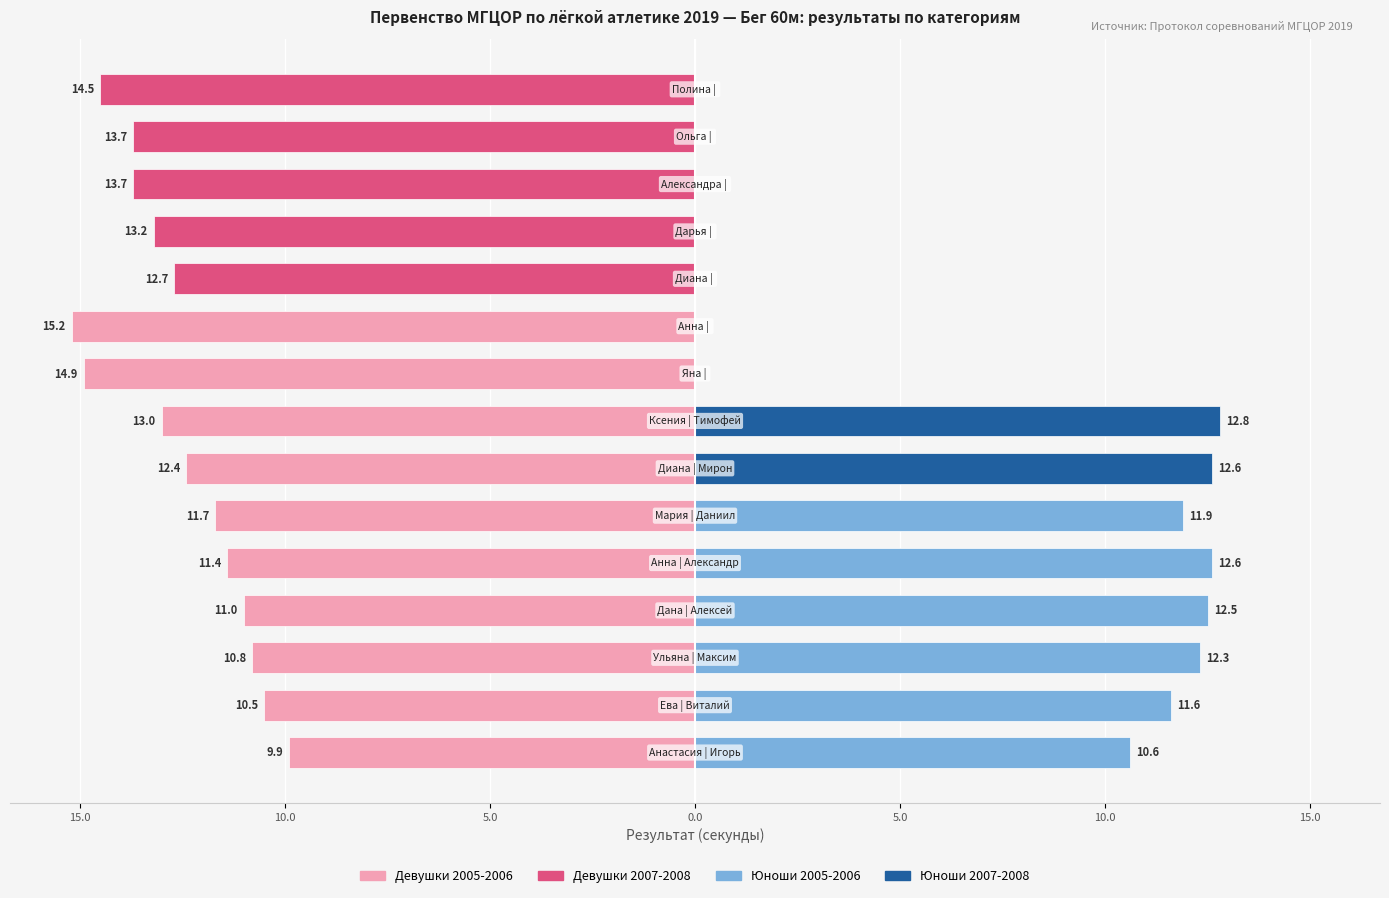

Reading right to left, extract all data points from this chart.

Девушки: -14.5	-13.7	-13.7	-13.2	-12.7	-15.2	-14.9	-13.0	-12.4	-11.7	-11.4	-11.0	-10.8	-10.5	-9.9
Юноши: 0.0	0.0	0.0	0.0	0.0	0.0	0.0	12.8	12.6	11.9	12.6	12.5	12.3	11.6	10.6